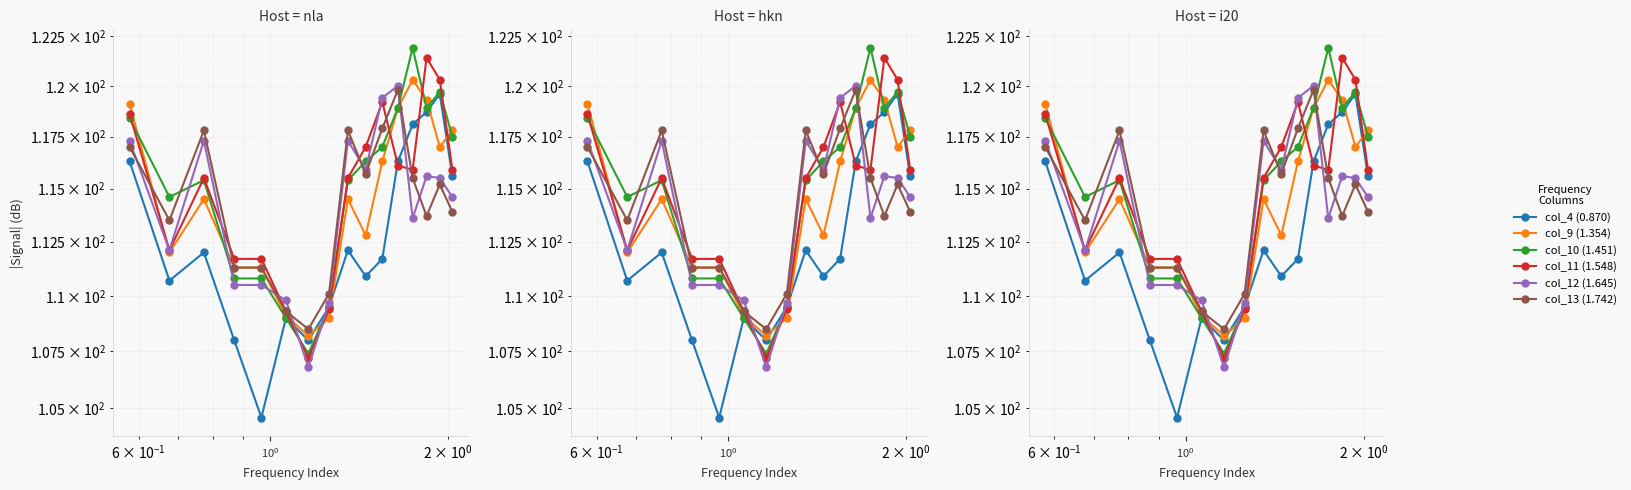

What is the difference between the maximum and second lowest values in the col_13 (1.742) series?

10.5